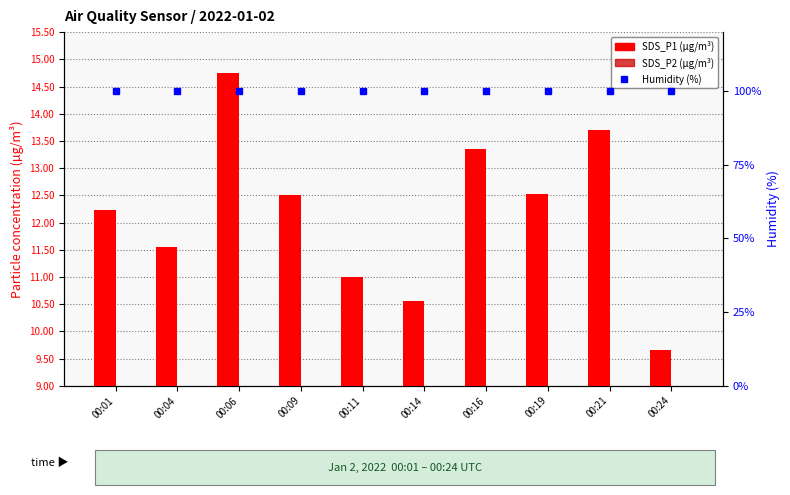

Rank the series at 00:01 from highest to lowest value.

Humidity (%), SDS_P1, SDS_P2